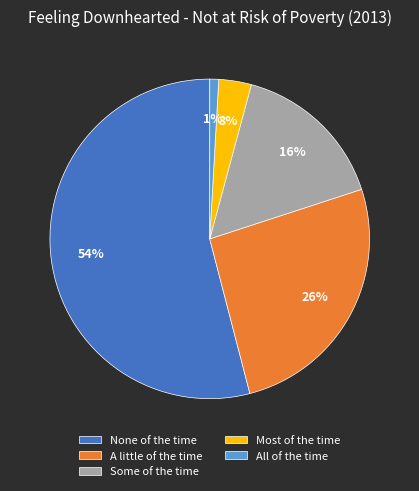

Which slice is the largest?

None of the time